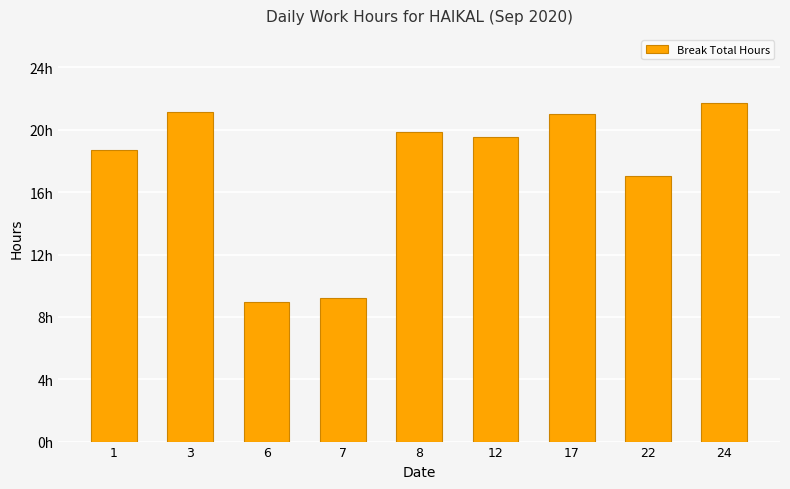

Reading left to right, extract all data points from this chart.

1=18.7	3=21.1	6=8.9	7=9.2	8=19.9	12=19.5	17=21.0	22=17.1	24=21.7